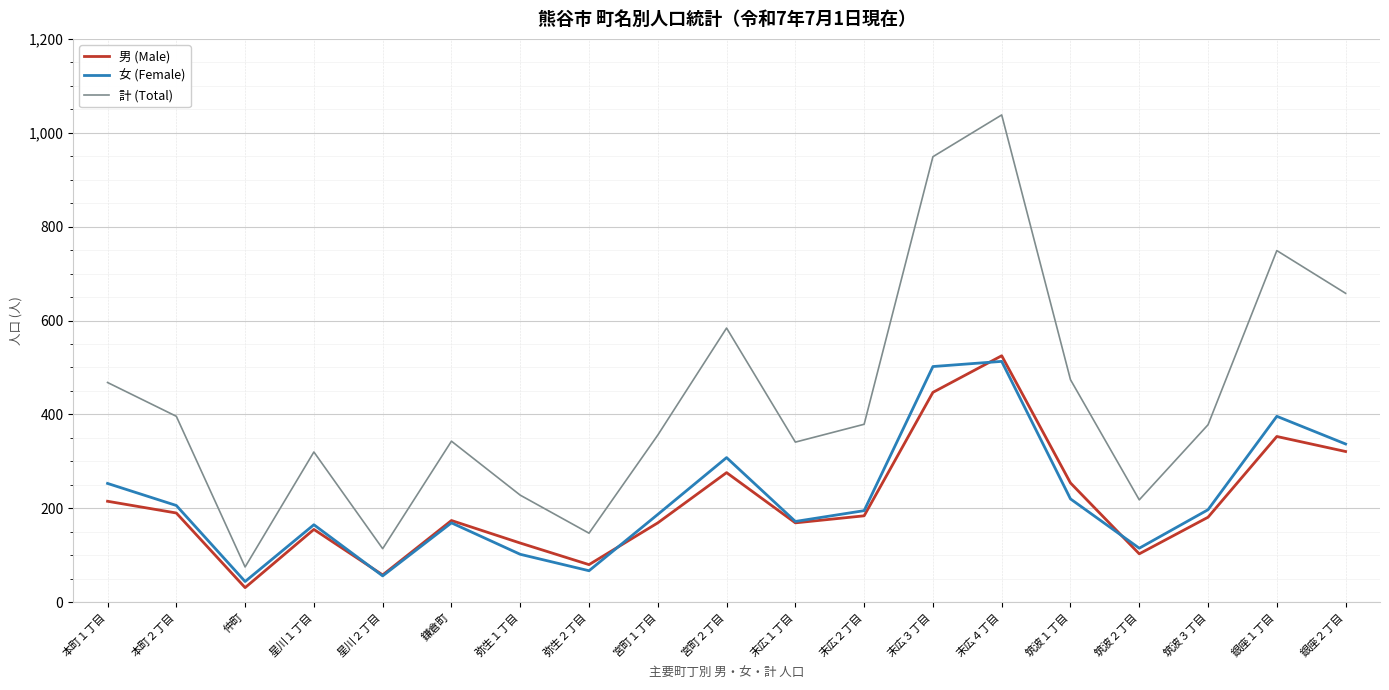

True or false: 女 (Female) and 計 (Total) intersect in this chart.

False